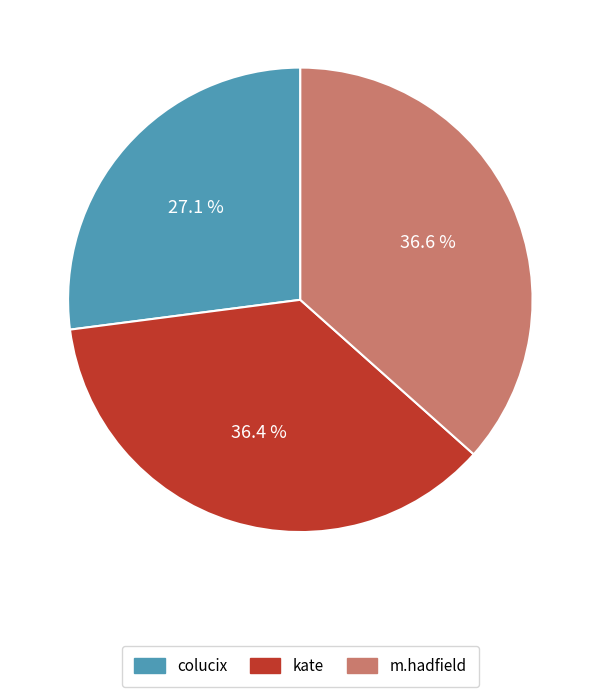

What percentage is the kate slice, to the nearest percent?

36%